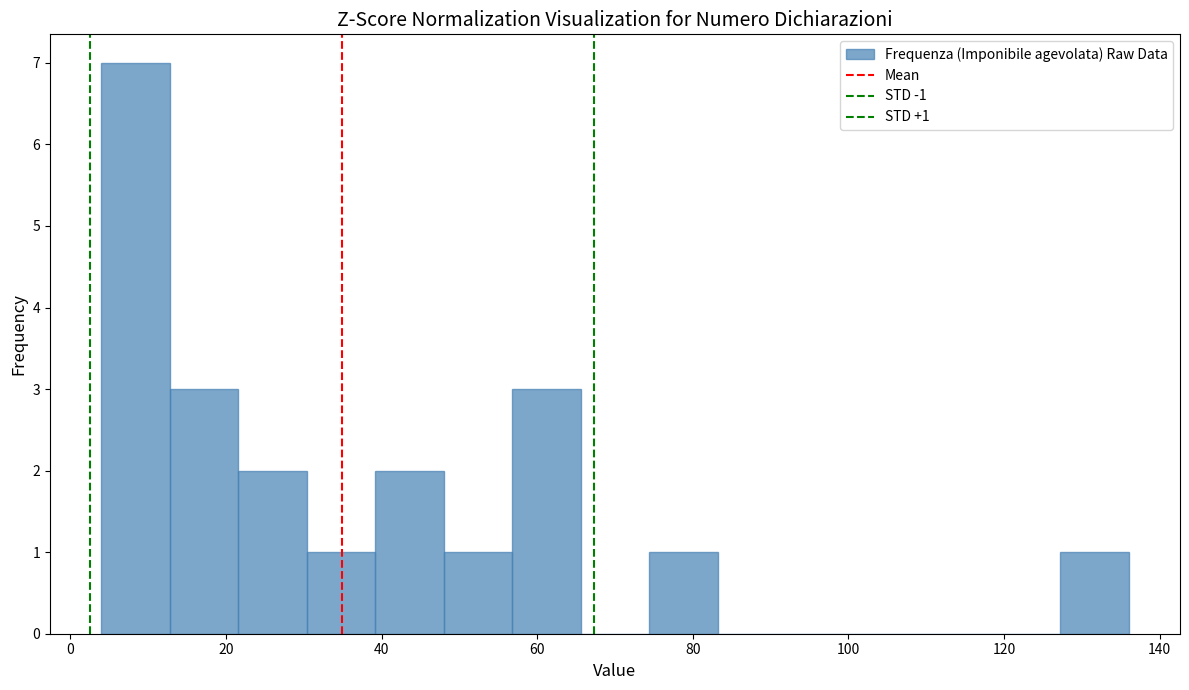

Over which range of the x-axis is the bar tallest?

4.0 to 12.8